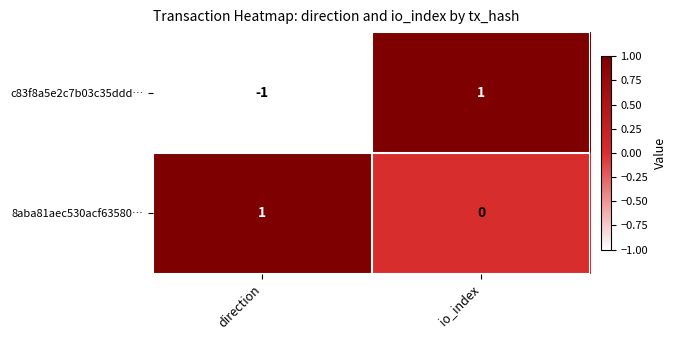

At which category is the sum across all series the highest?

io_index